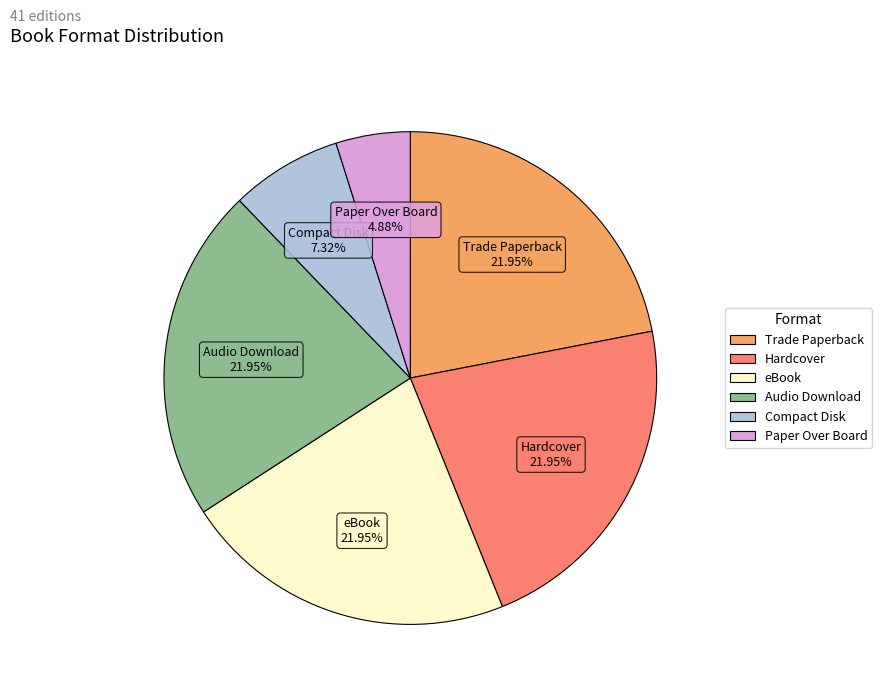

What is the ratio of the value at eBook to the value at Hardcover?

1.0